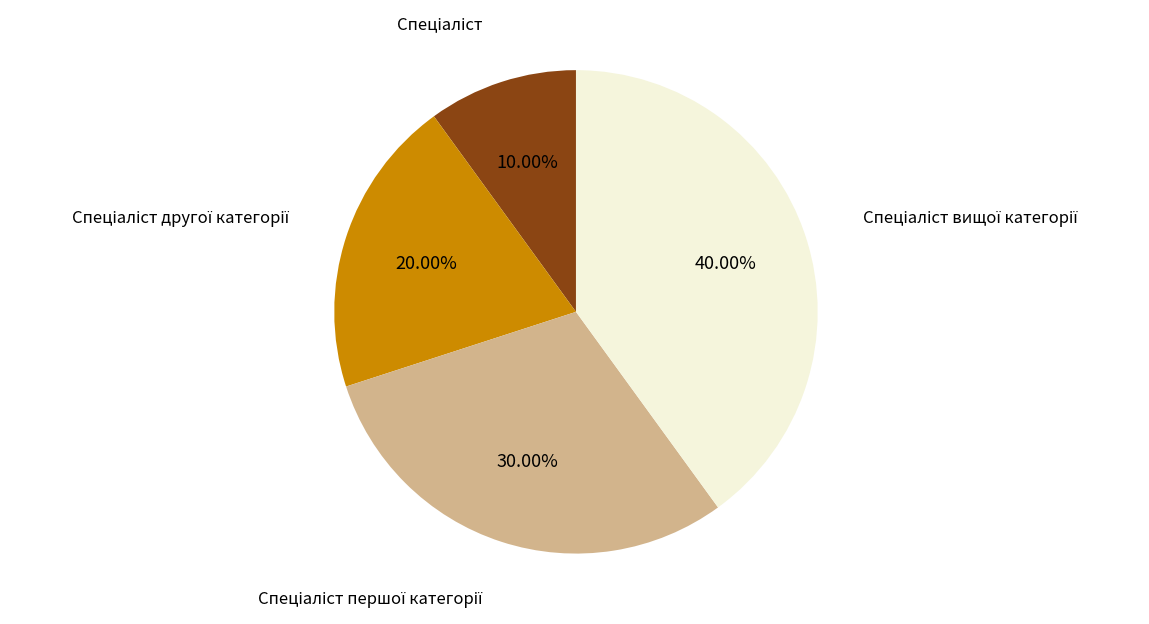

Is there any slice that represents more than half of the pie?

No